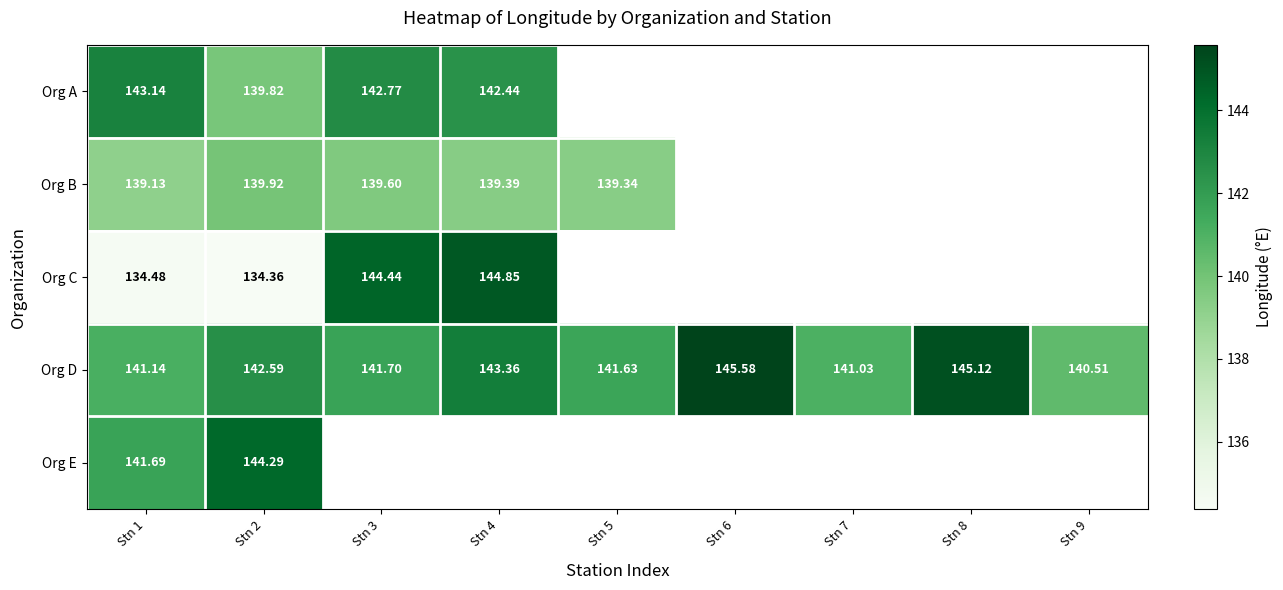

Rank the series at Stn 2 from lowest to highest value.

Org C, Org A, Org B, Org D, Org E